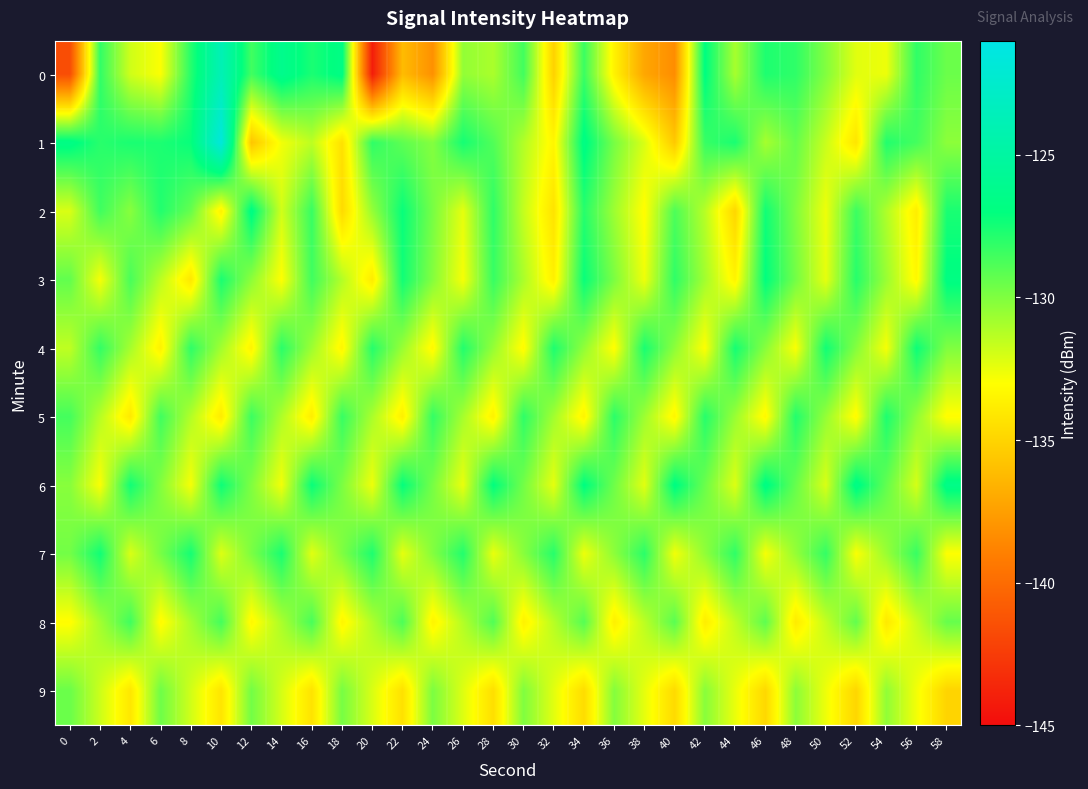

Which category has the highest value across all series?

10